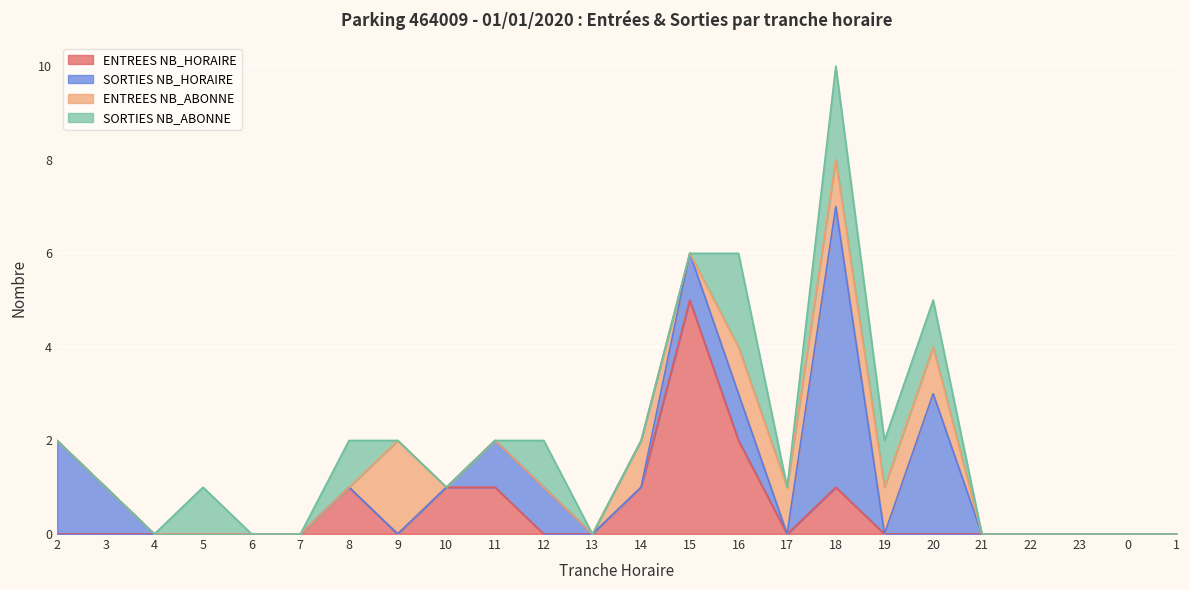

Reading left to right, transcribe all the data shown in this chart.

ENTREES NB_HORAIRE: 2=0	3=0	4=0	5=0	6=0	7=0	8=1	9=0	10=1	11=1	12=0	13=0	14=1	15=5	16=2	17=0	18=1	19=0	20=0	21=0	22=0	23=0	0=0	1=0
SORTIES NB_HORAIRE: 2=2	3=1	4=0	5=0	6=0	7=0	8=0	9=0	10=0	11=1	12=1	13=0	14=0	15=1	16=1	17=0	18=6	19=0	20=3	21=0	22=0	23=0	0=0	1=0
ENTREES NB_ABONNE: 2=0	3=0	4=0	5=0	6=0	7=0	8=0	9=2	10=0	11=0	12=0	13=0	14=1	15=0	16=1	17=1	18=1	19=1	20=1	21=0	22=0	23=0	0=0	1=0
SORTIES NB_ABONNE: 2=0	3=0	4=0	5=1	6=0	7=0	8=1	9=0	10=0	11=0	12=1	13=0	14=0	15=0	16=2	17=0	18=2	19=1	20=1	21=0	22=0	23=0	0=0	1=0